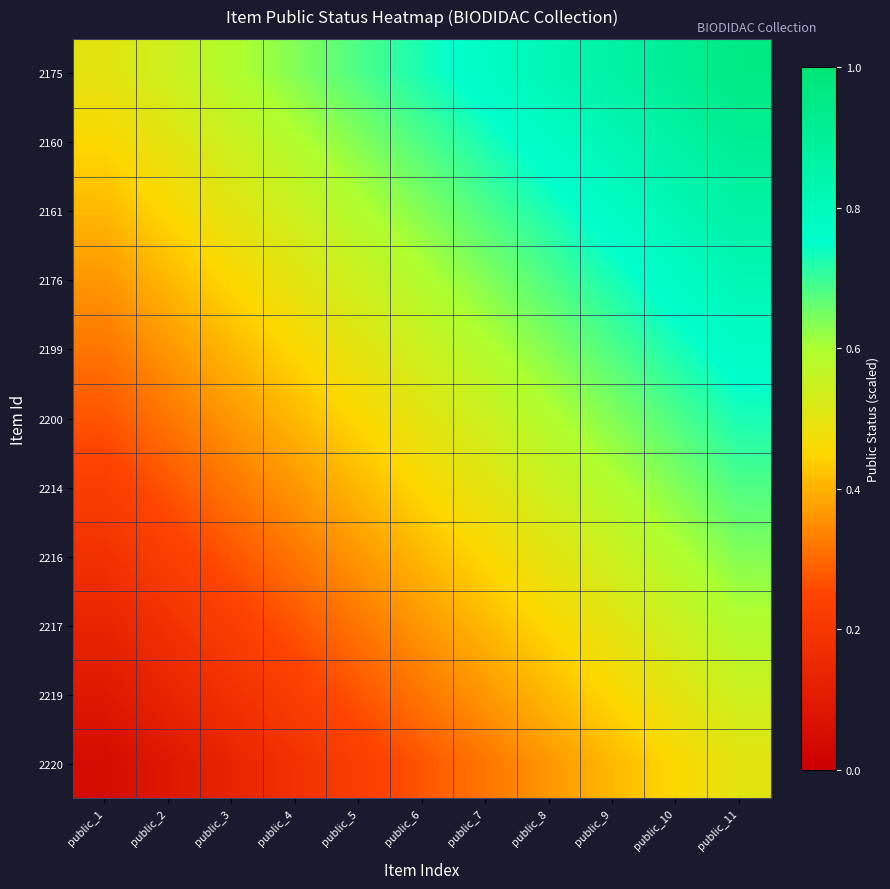

Reading right to left, list all the values displayed in this chart.

2175: public_11=1.0	public_10=0.9	public_9=0.9	public_8=0.8	public_7=0.8	public_6=0.7	public_5=0.7	public_4=0.6	public_3=0.6	public_2=0.5	public_1=0.5
2160: public_11=0.9	public_10=0.9	public_9=0.8	public_8=0.8	public_7=0.7	public_6=0.7	public_5=0.6	public_4=0.6	public_3=0.5	public_2=0.5	public_1=0.5
2161: public_11=0.9	public_10=0.8	public_9=0.8	public_8=0.7	public_7=0.7	public_6=0.6	public_5=0.6	public_4=0.5	public_3=0.5	public_2=0.5	public_1=0.4
2176: public_11=0.8	public_10=0.8	public_9=0.7	public_8=0.7	public_7=0.6	public_6=0.6	public_5=0.5	public_4=0.5	public_3=0.5	public_2=0.4	public_1=0.4
2199: public_11=0.8	public_10=0.7	public_9=0.7	public_8=0.6	public_7=0.6	public_6=0.5	public_5=0.5	public_4=0.5	public_3=0.4	public_2=0.4	public_1=0.3
2200: public_11=0.7	public_10=0.7	public_9=0.6	public_8=0.6	public_7=0.5	public_6=0.5	public_5=0.5	public_4=0.4	public_3=0.4	public_2=0.3	public_1=0.3
2214: public_11=0.7	public_10=0.6	public_9=0.6	public_8=0.5	public_7=0.5	public_6=0.5	public_5=0.4	public_4=0.4	public_3=0.3	public_2=0.3	public_1=0.2
2216: public_11=0.6	public_10=0.6	public_9=0.5	public_8=0.5	public_7=0.5	public_6=0.4	public_5=0.4	public_4=0.3	public_3=0.3	public_2=0.2	public_1=0.2
2217: public_11=0.6	public_10=0.5	public_9=0.5	public_8=0.5	public_7=0.4	public_6=0.4	public_5=0.3	public_4=0.3	public_3=0.2	public_2=0.2	public_1=0.1
2219: public_11=0.5	public_10=0.5	public_9=0.5	public_8=0.4	public_7=0.4	public_6=0.3	public_5=0.3	public_4=0.2	public_3=0.2	public_2=0.1	public_1=0.1
2220: public_11=0.5	public_10=0.5	public_9=0.4	public_8=0.4	public_7=0.3	public_6=0.3	public_5=0.2	public_4=0.2	public_3=0.1	public_2=0.1	public_1=0.0